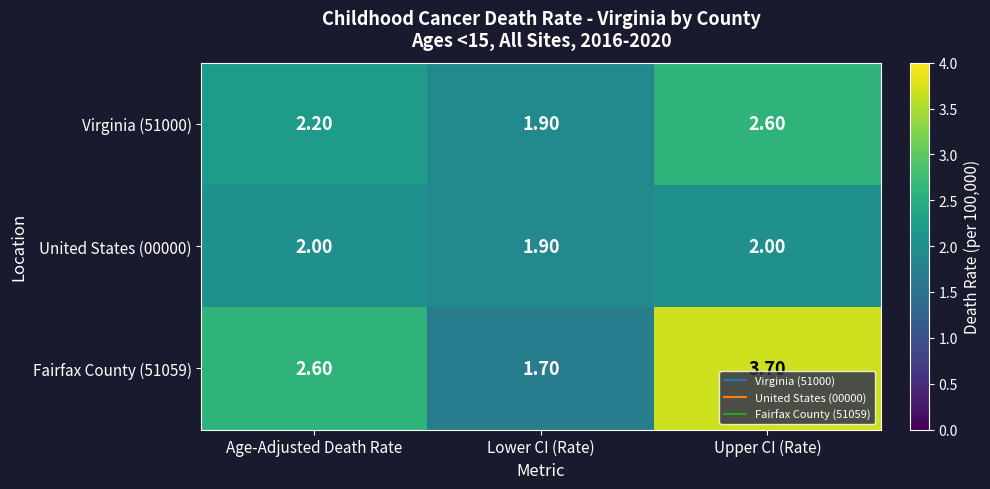

What is the total value across all series at Age-Adjusted Death Rate?

6.8